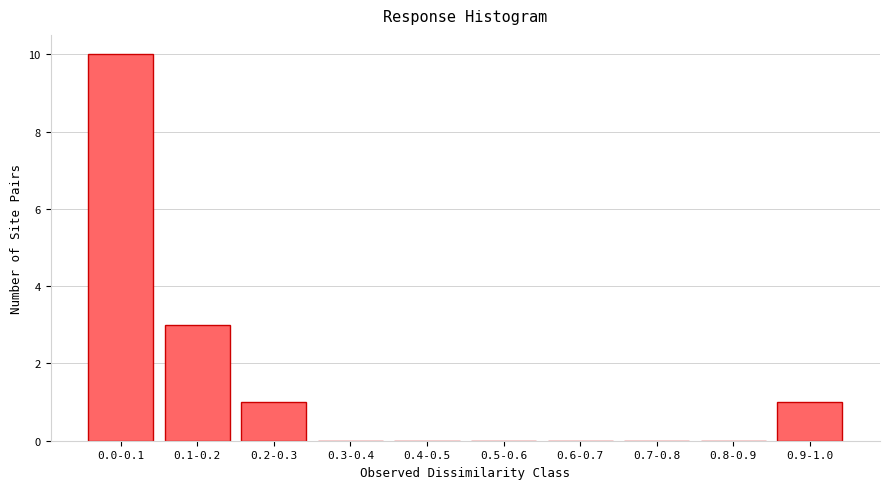

Reading left to right, extract all data points from this chart.

0.0-0.1=10	0.1-0.2=3	0.2-0.3=1	0.3-0.4=0	0.4-0.5=0	0.5-0.6=0	0.6-0.7=0	0.7-0.8=0	0.8-0.9=0	0.9-1.0=1